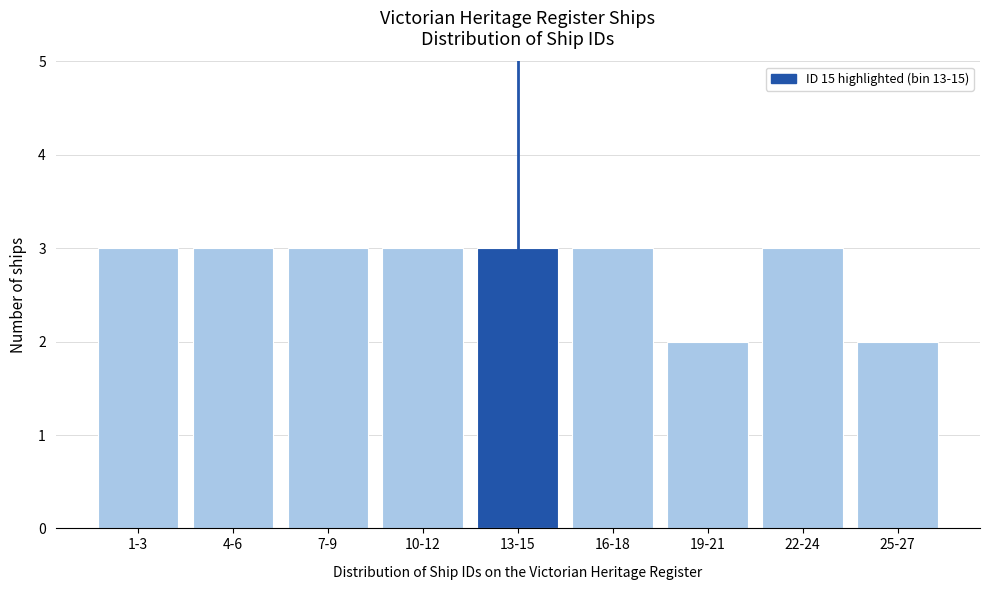

Reading right to left, transcribe all the data shown in this chart.

2	3	2	3	3	3	3	3	3